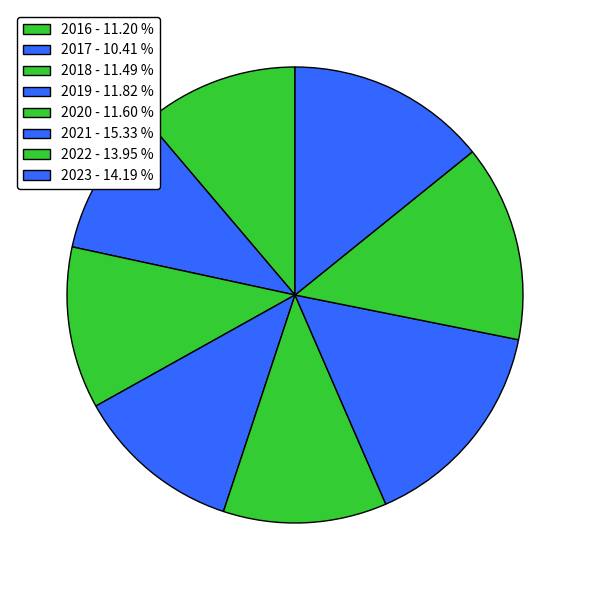

Count the number of slices in the pie.

8